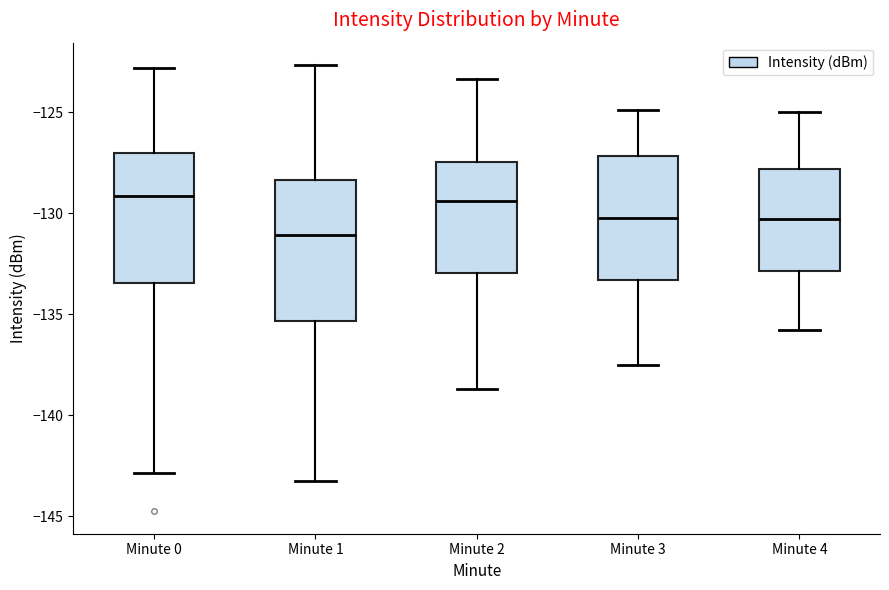

Reading left to right, transcribe this box plot: for each box, give where its median line is, the range the box spans, and where its two whiskers end, as read against the y-axis. The values are not printed on the chart, so give them approximately, as read against the axis.

Minute 0: median -129.0, box -133.5 to -127.0, whiskers -143.0 to -123.0
Minute 1: median -131.0, box -135.5 to -128.5, whiskers -143.5 to -122.5
Minute 2: median -129.5, box -133.0 to -127.5, whiskers -138.5 to -123.5
Minute 3: median -130.0, box -133.5 to -127.0, whiskers -137.5 to -125.0
Minute 4: median -130.5, box -133.0 to -128.0, whiskers -136.0 to -125.0